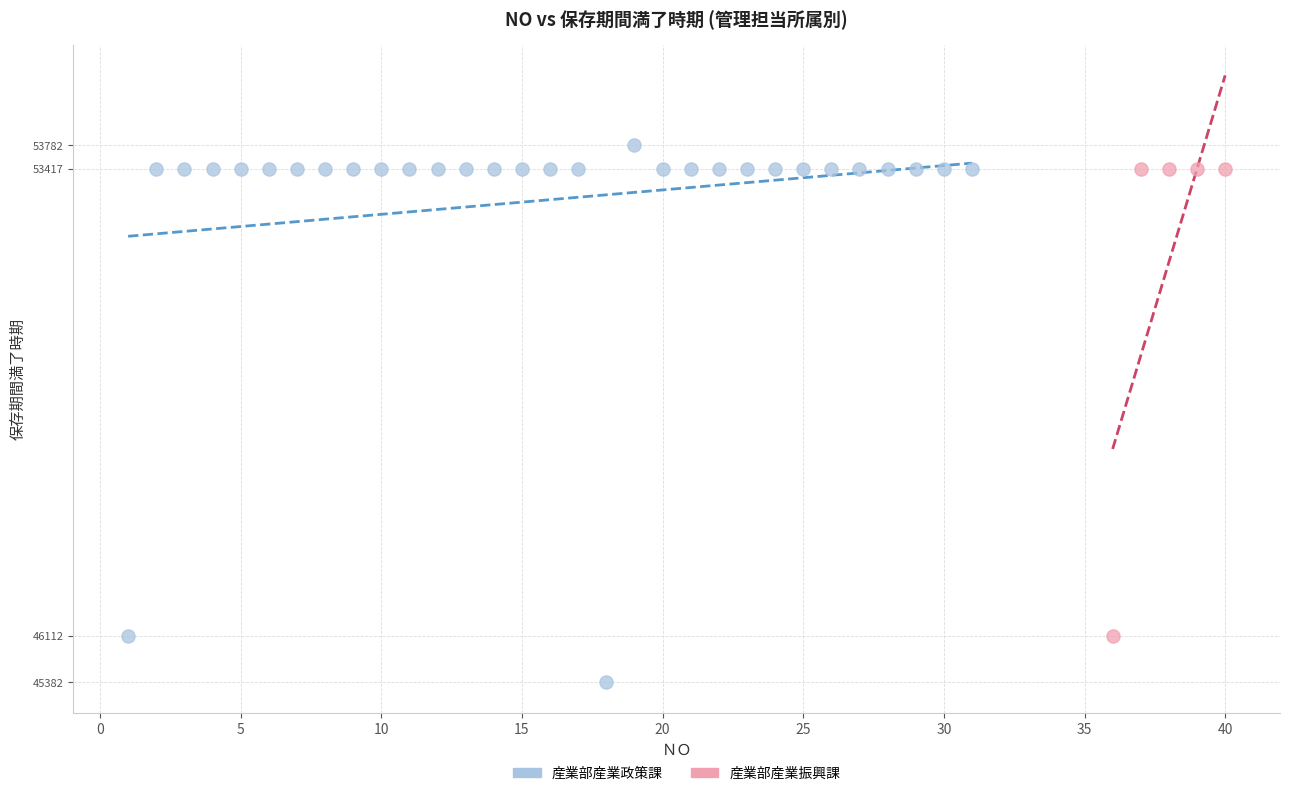

Which series reaches the minimum Y coordinate?

産業部産業政策課